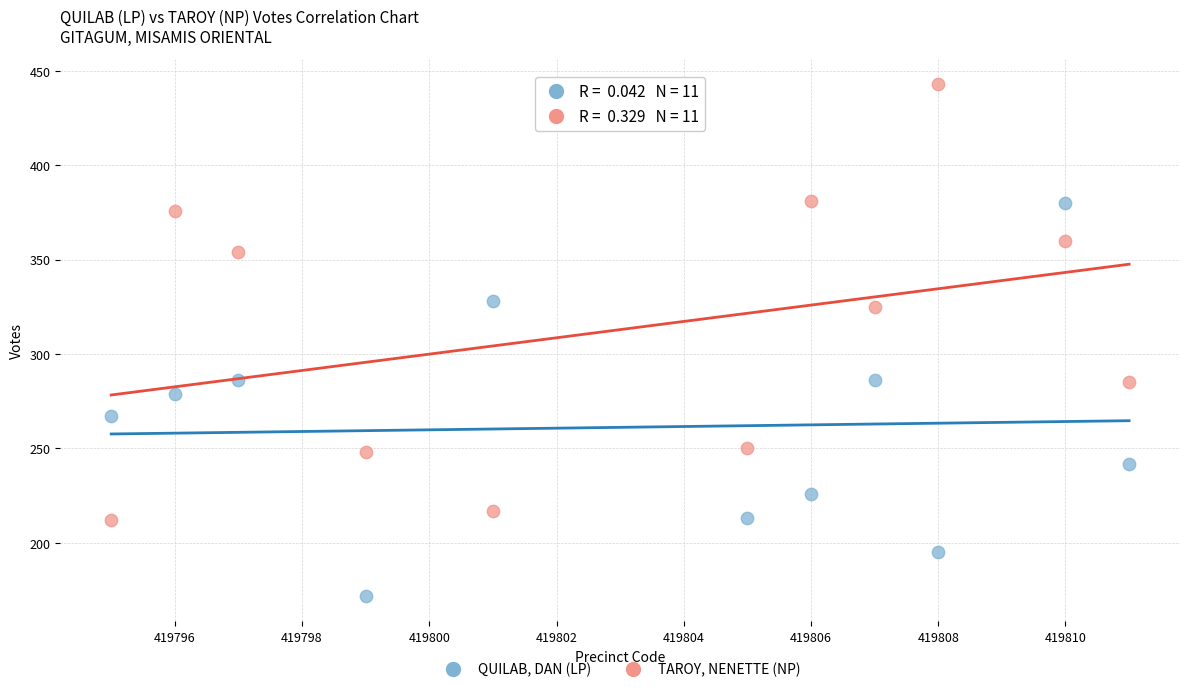

Across all data points, what is the range of X values (max minus min)?

16